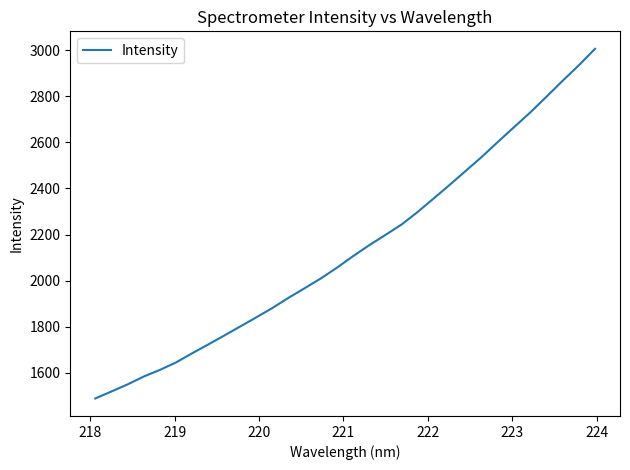

What is the minimum value shown in the chart?

1489.0